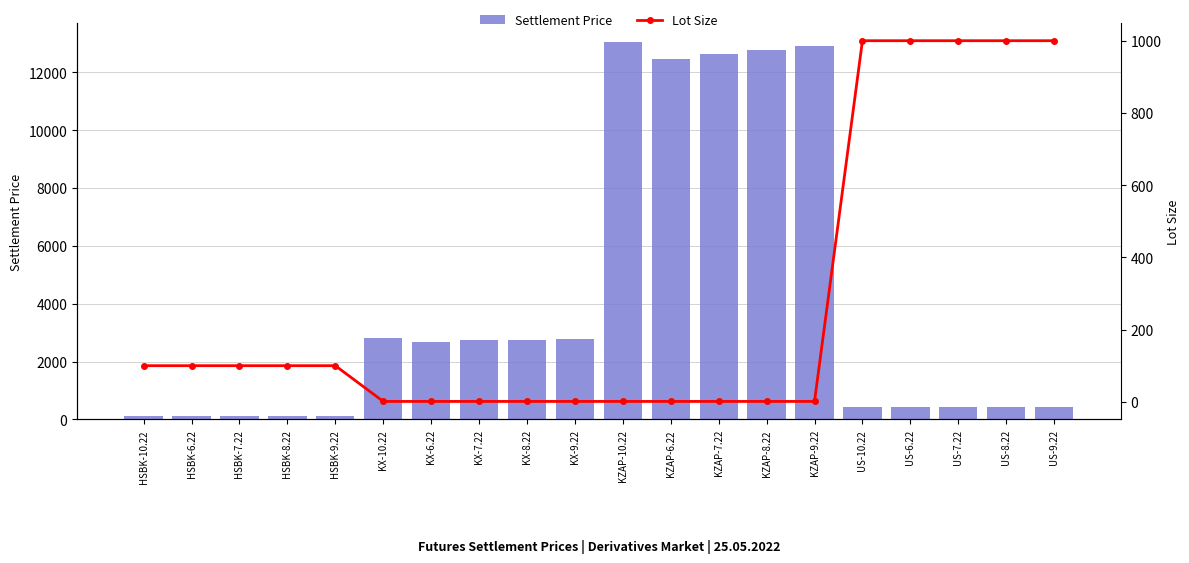

What position from the right is KZAP-10.22?

10